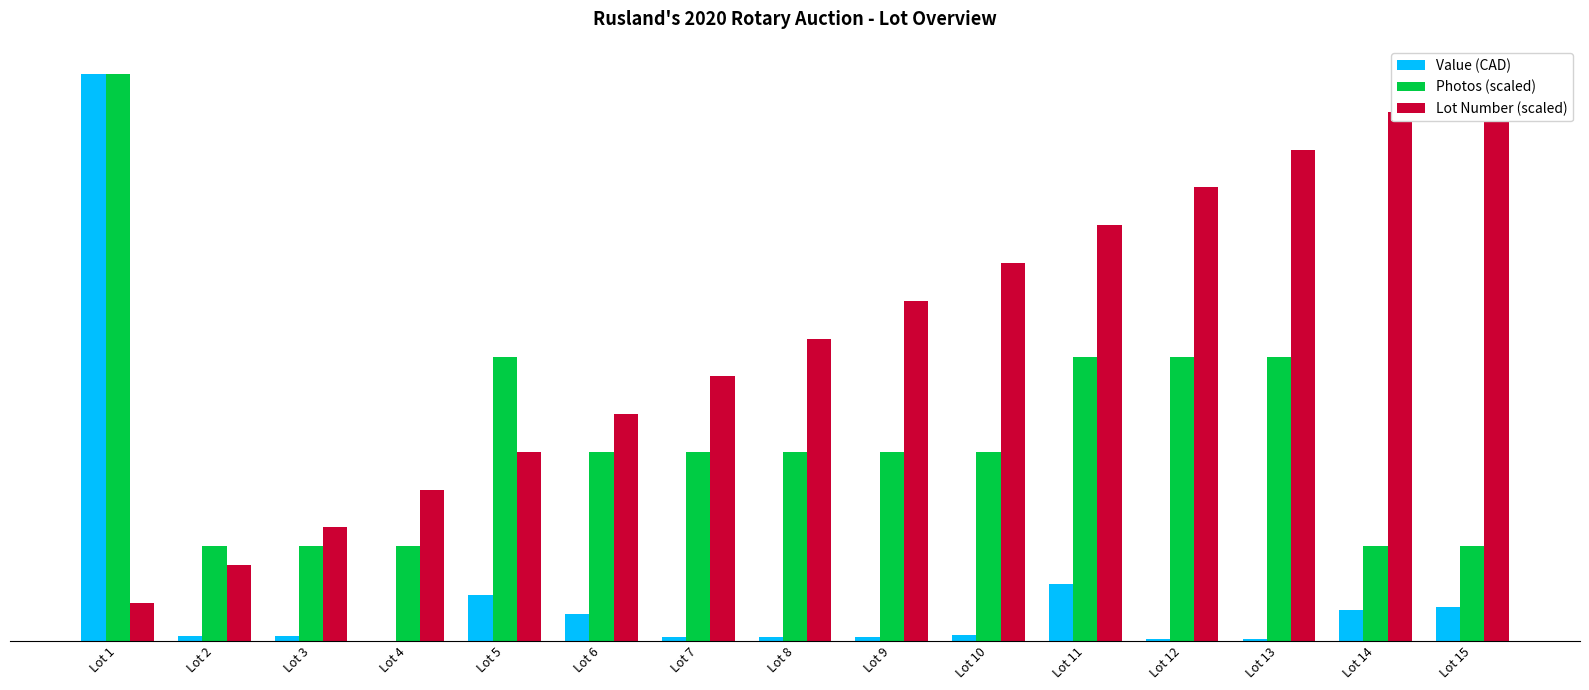

The value of Lot Number (scaled) at Lot 12 is 6331.7. True or false?

False